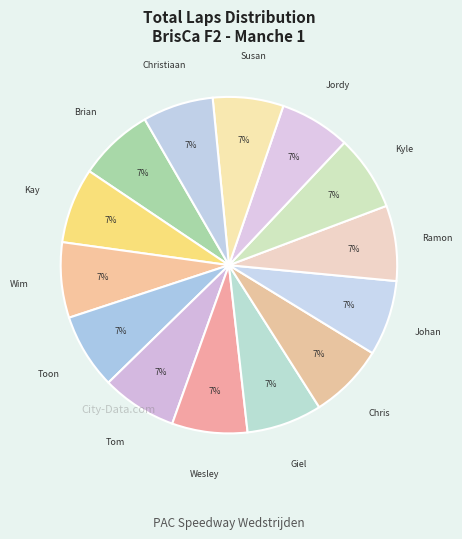

How many segments does this pie chart have?

14